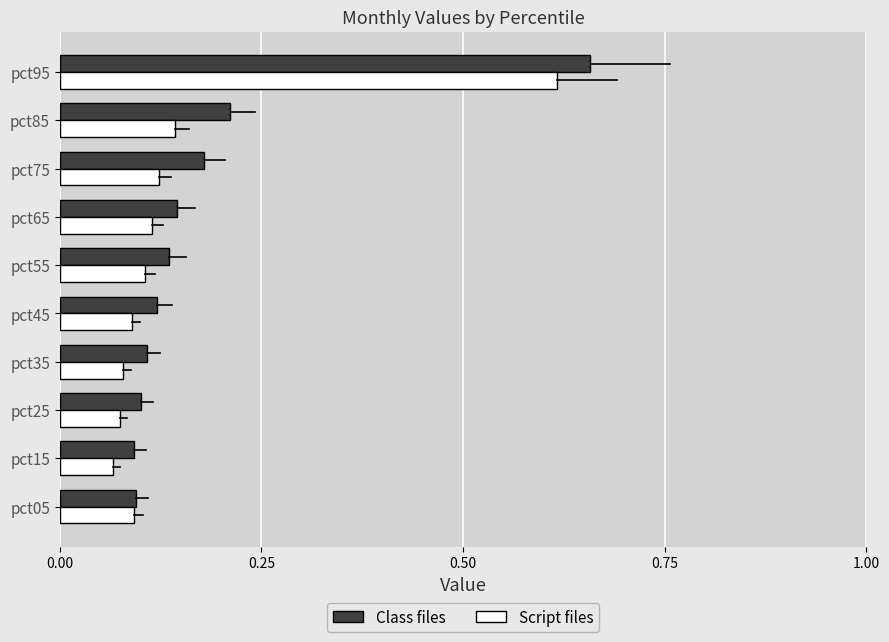

Count the number of categories in the chart.

10